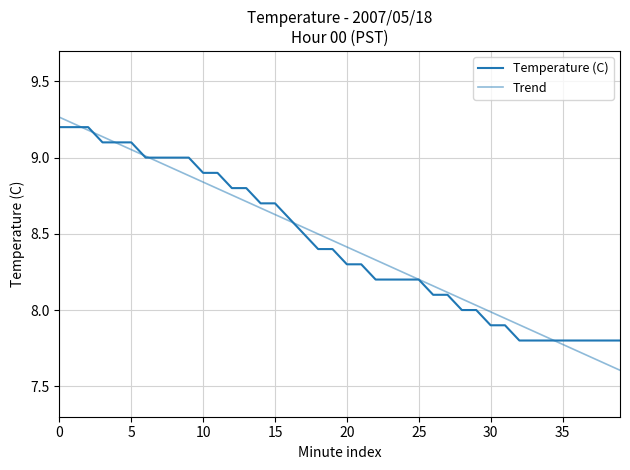

List the series in order of their overall mean, highest first.

Temperature (C), Trend